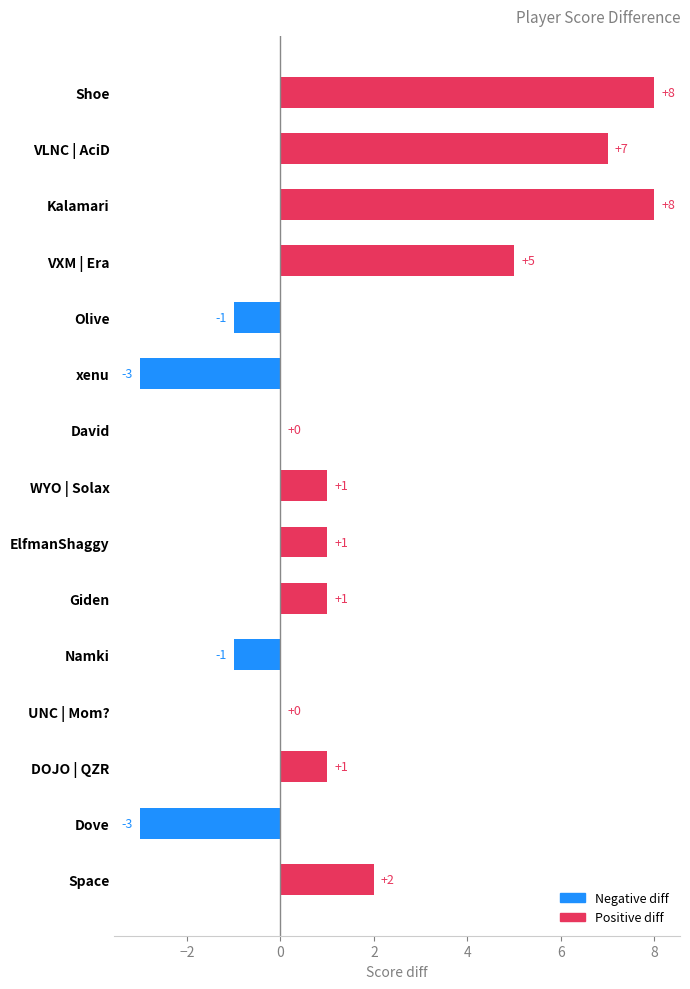

What is the sum of the values at VXM | Era and Giden?

6